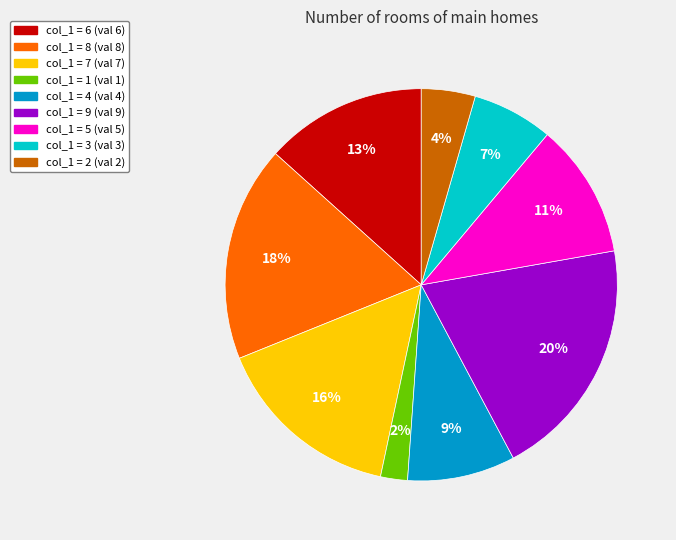

Is there any slice that represents more than half of the pie?

No